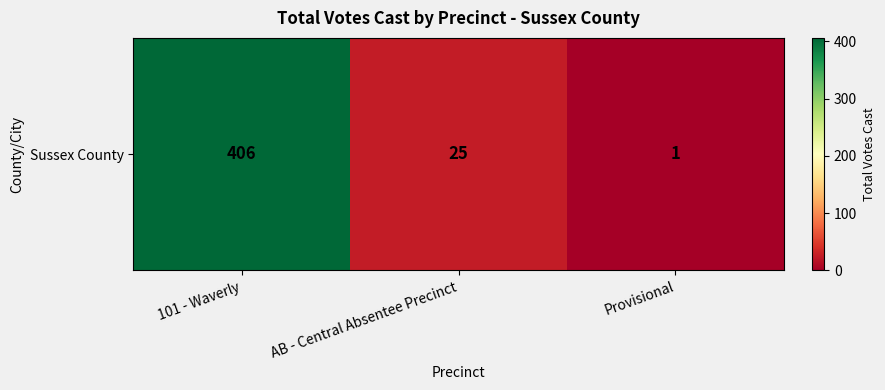

What is the change in value from 101 - Waverly to AB - Central Absentee Precinct?

-381